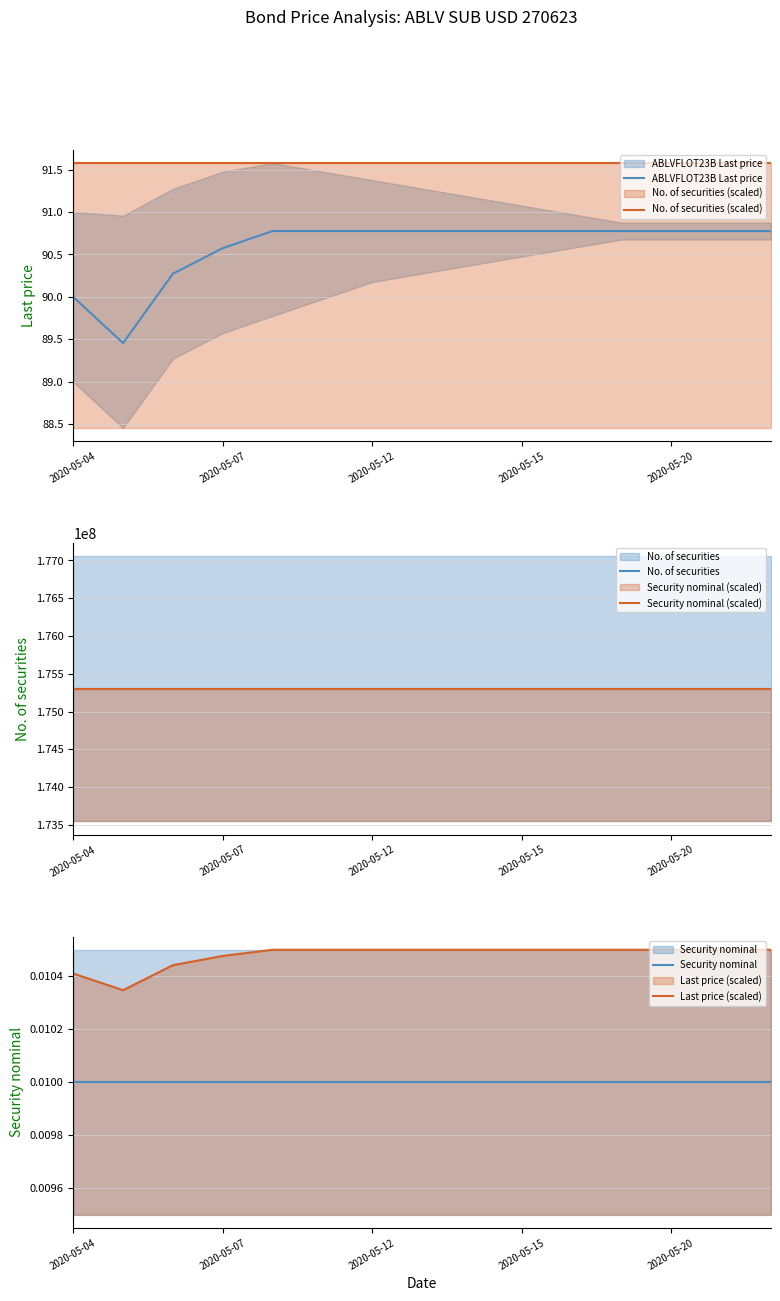

True or false: Last price (scaled) and Security nominal cross at least once.

False